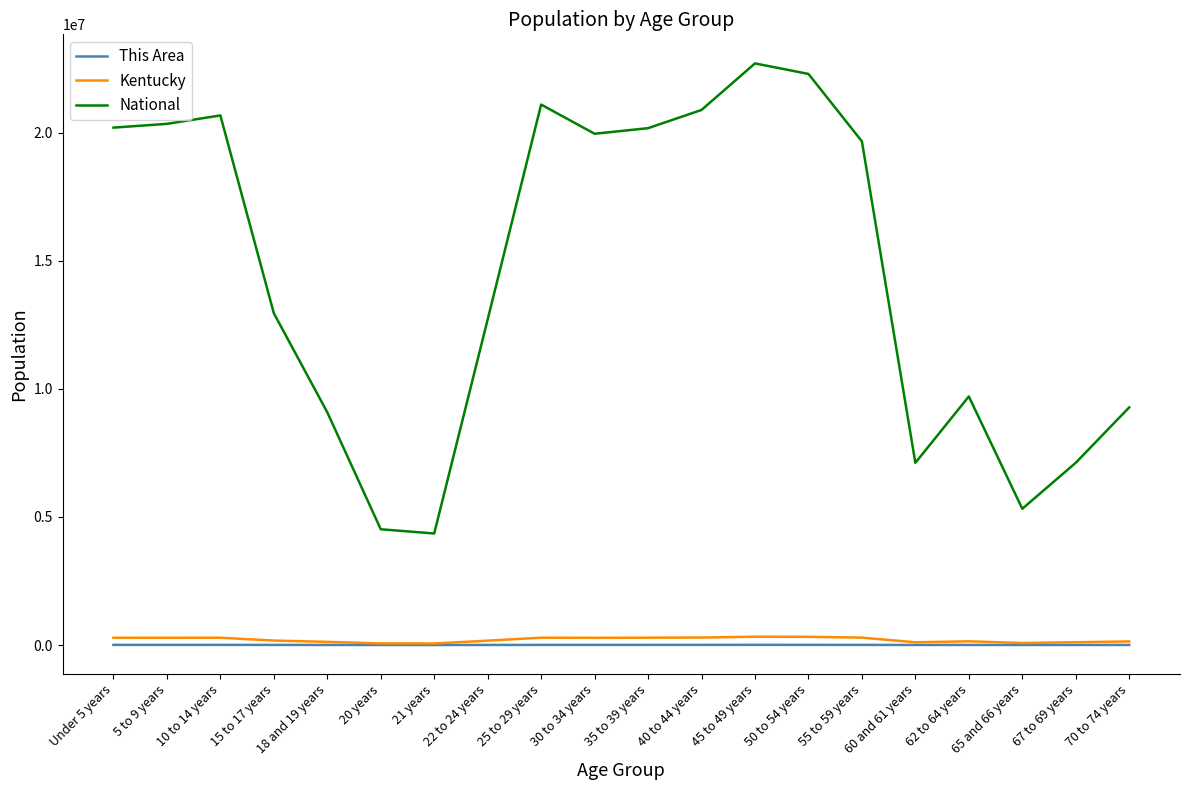

Is the value of Kentucky at 22 to 24 years greater than the value of National at 40 to 44 years?

No